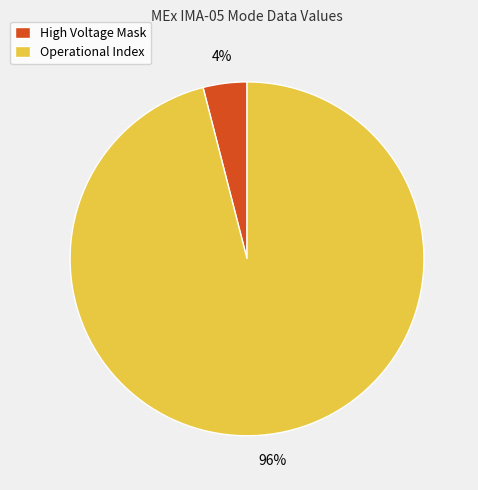

Which category has the biggest portion of the pie?

Operational Index